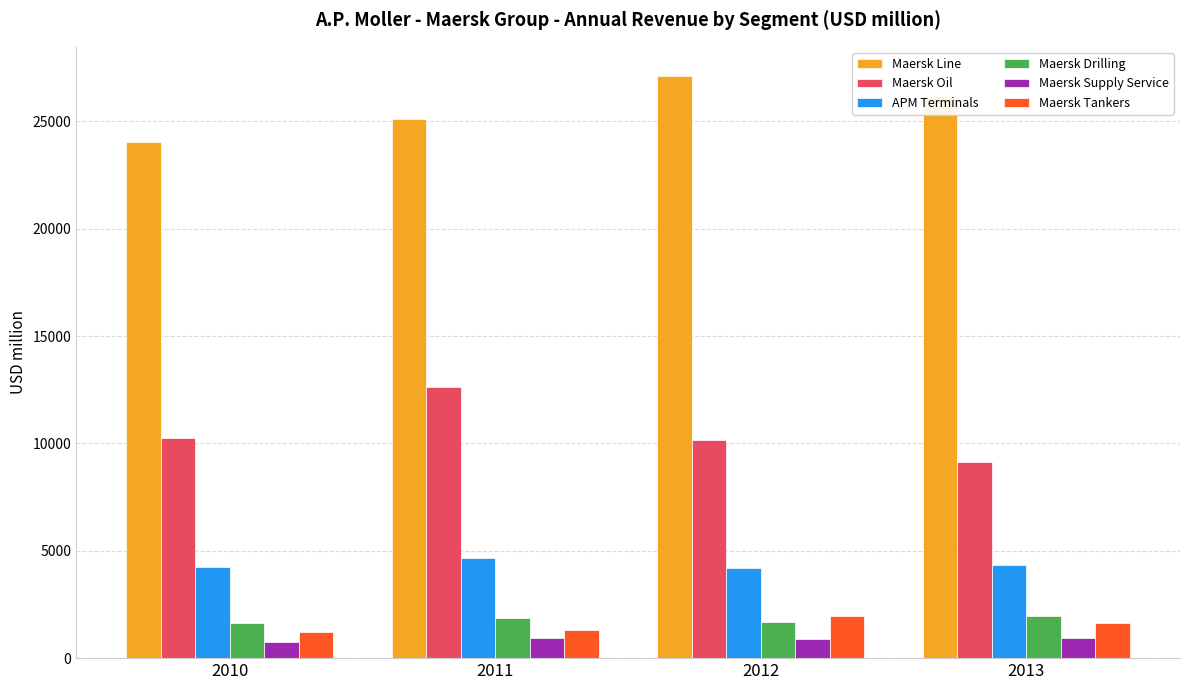

At which label does Maersk Line reach its minimum?

2010